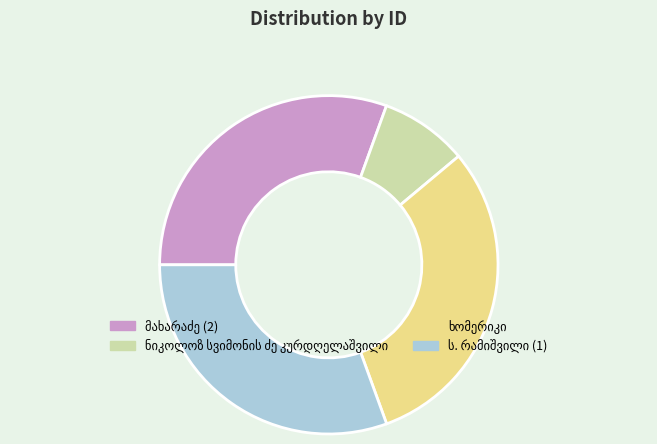

Is there any slice that represents more than half of the pie?

No